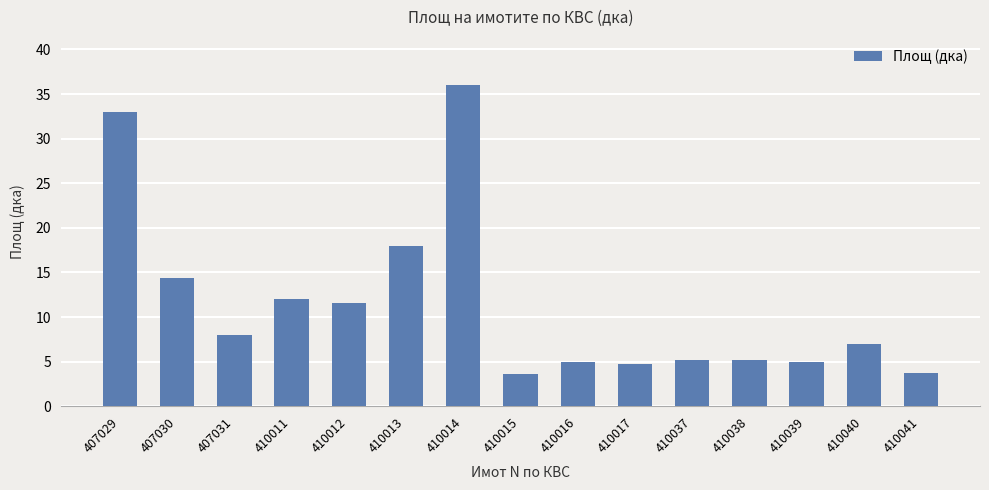

How many values are below 6?

7